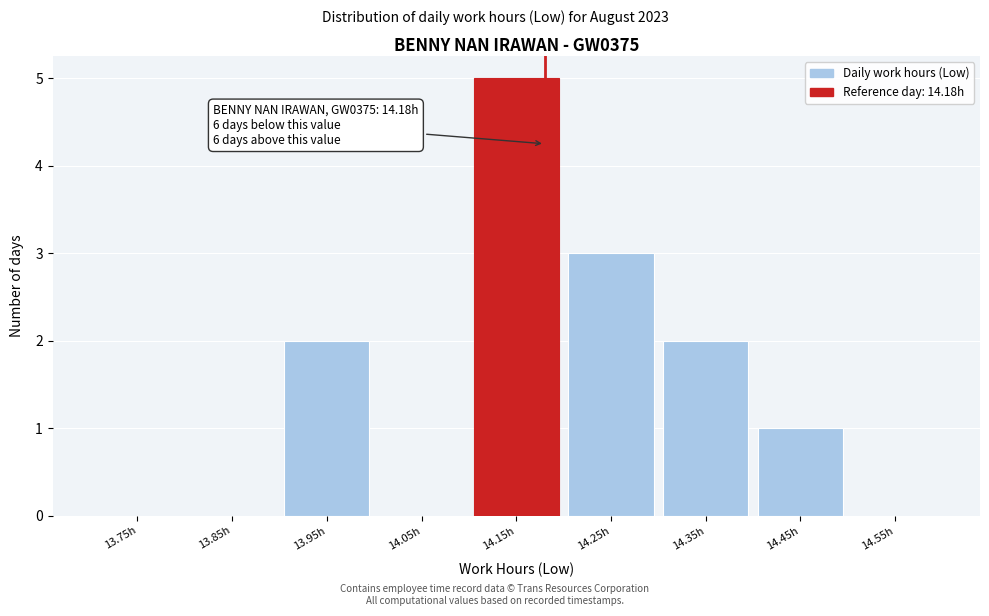

Over which range of the x-axis is the bar tallest?

14.1 to 14.2